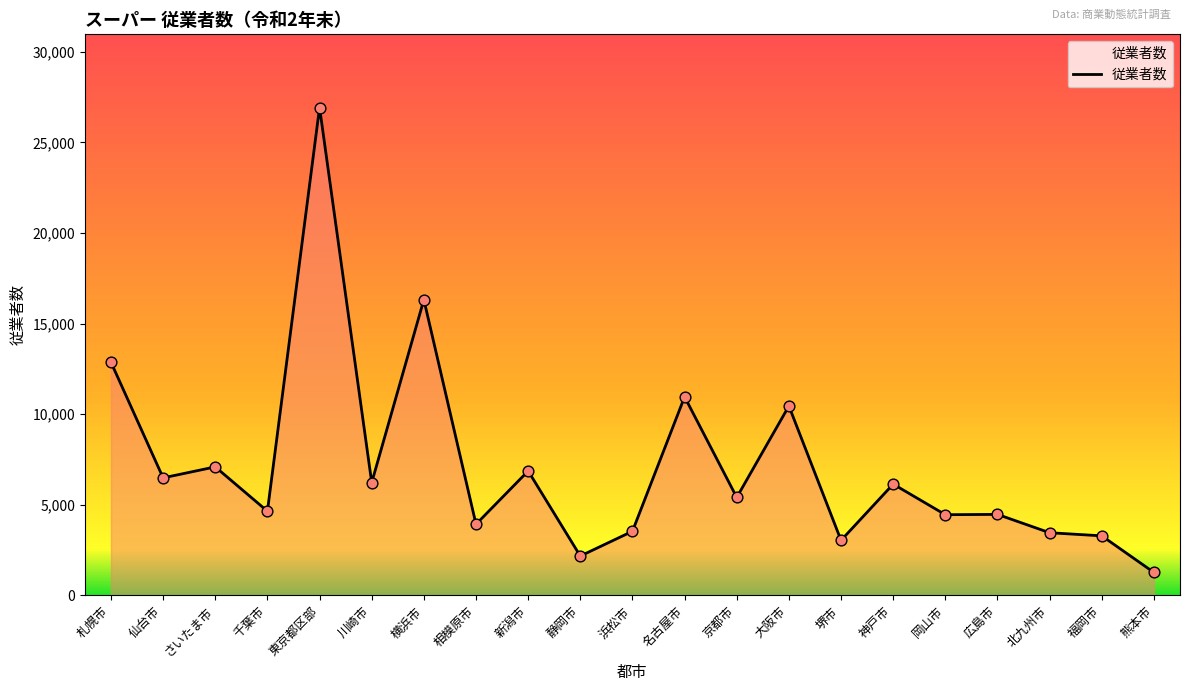

Between 広島市 and 静岡市, which is larger?

広島市